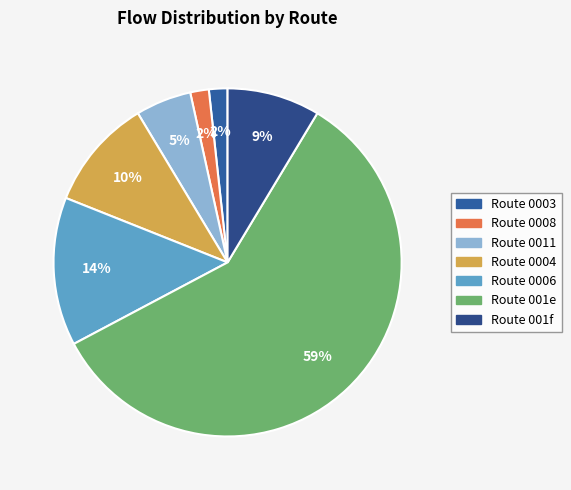

How many segments does this pie chart have?

7